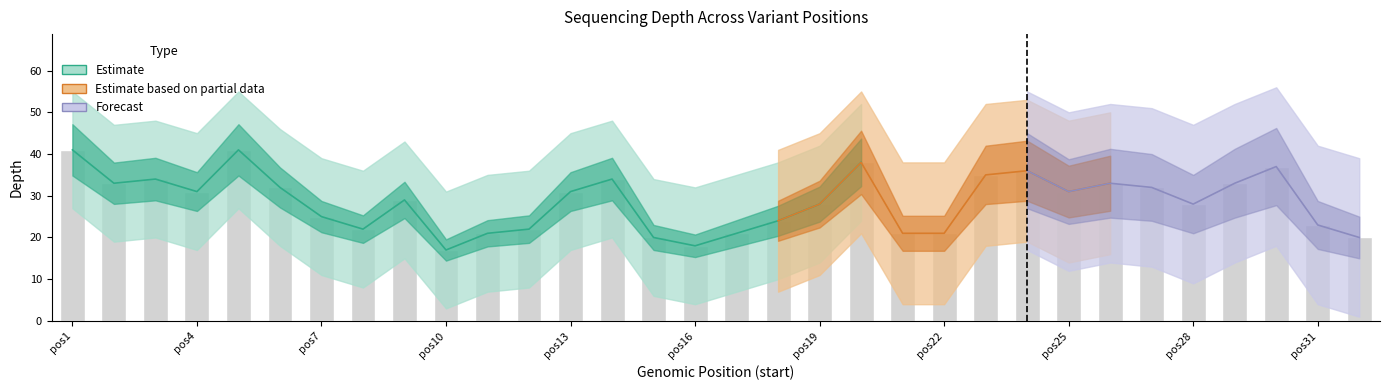

Reading left to right, what are all the values shown in this chart?

Estimate (depth): 169410097=41	169410181=33	169410197=34	169410260=31	169410840=41	169411032=32	169411343=25	169411353=22	169412264=29	169412425=17	169413977=21	169414038=22	169414543=31	169414561=34	169414885=20	169416471=18	169416479=21	169417677=24	169417801=28	169418421=38	169419009=21	169420173=21	169420388=35	169420414=36	169420599=31	169420734=33	169420760=32	169420890=28	169422096=33	169422257=37	169422818=23	169423259=20
Estimate upper: 169410097=55	169410181=47	169410197=48	169410260=45	169410840=55	169411032=46	169411343=39	169411353=36	169412264=43	169412425=31	169413977=35	169414038=36	169414543=45	169414561=48	169414885=34	169416471=32	169416479=35	169417677=38	169417801=42	169418421=52	169419009=35	169420173=35	169420388=49	169420414=50	169420599=45	169420734=47	169420760=46	169420890=42	169422096=47	169422257=51	169422818=37	169423259=34
Estimate lower: 169410097=27	169410181=19	169410197=20	169410260=17	169410840=27	169411032=18	169411343=11	169411353=8	169412264=15	169412425=3	169413977=7	169414038=8	169414543=17	169414561=20	169414885=6	169416471=4	169416479=7	169417677=10	169417801=14	169418421=24	169419009=7	169420173=7	169420388=21	169420414=22	169420599=17	169420734=19	169420760=18	169420890=14	169422096=19	169422257=23	169422818=9	169423259=6